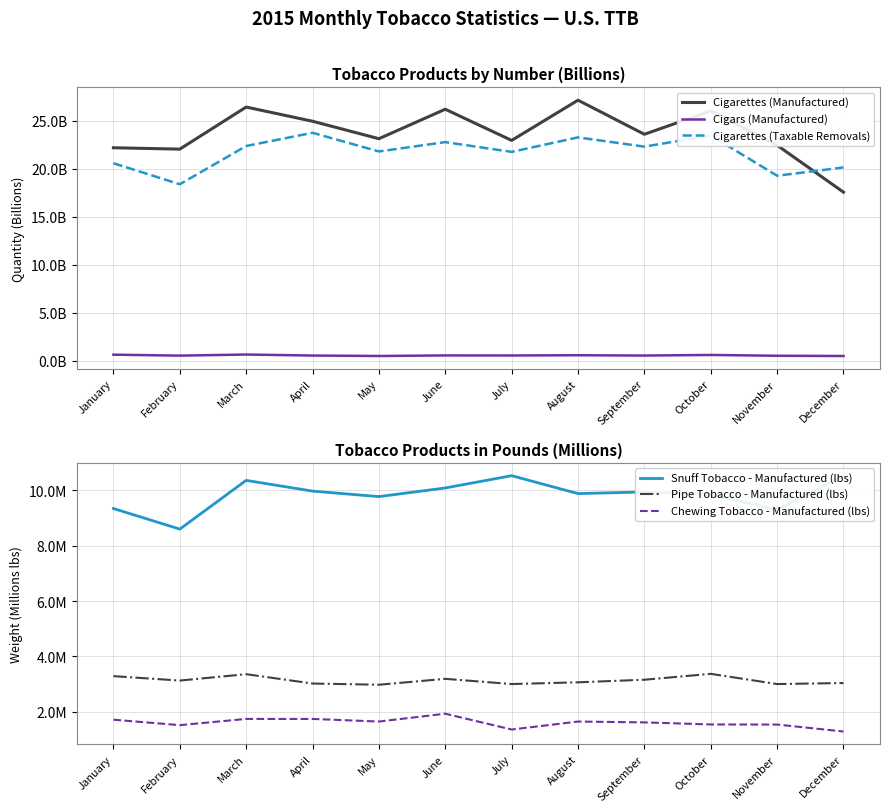

How many Cigars (Manufactured) values are between 0 and 1?

12